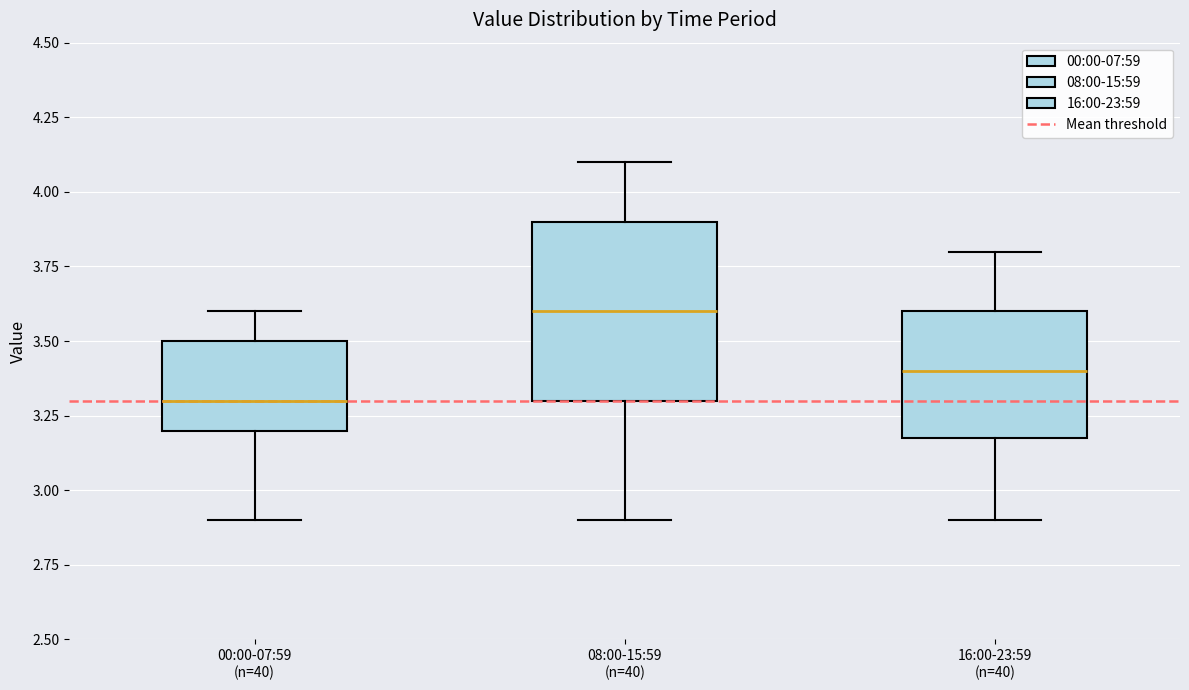

Where does the upper whisker of the box for 00:00-07:59 (n=40) end on the y-axis? The values are not printed on the chart, so give them approximately, as read against the axis.

3.6